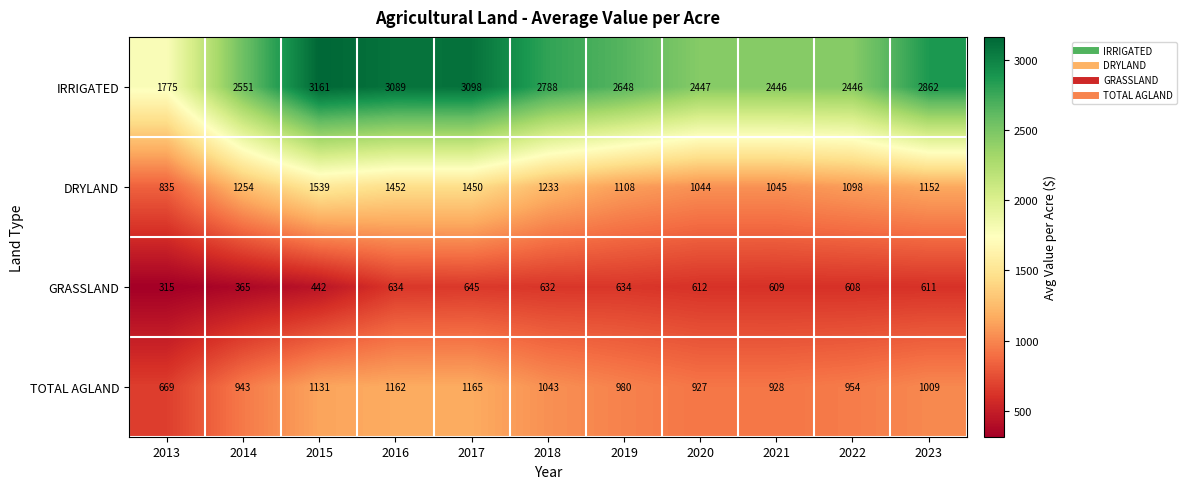

Between 2019 and 2021, which series saw the biggest shift?

IRRIGATED